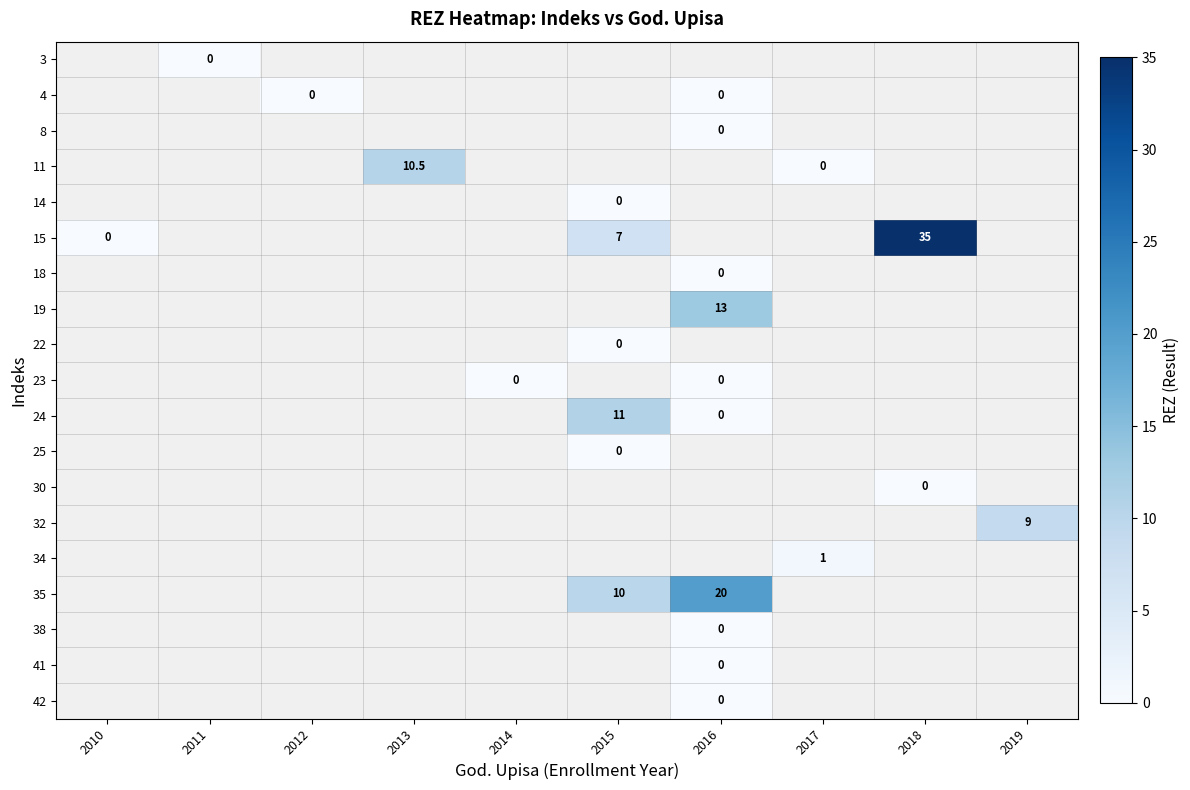

The value of 34 at 2017 is 1.7. True or false?

False